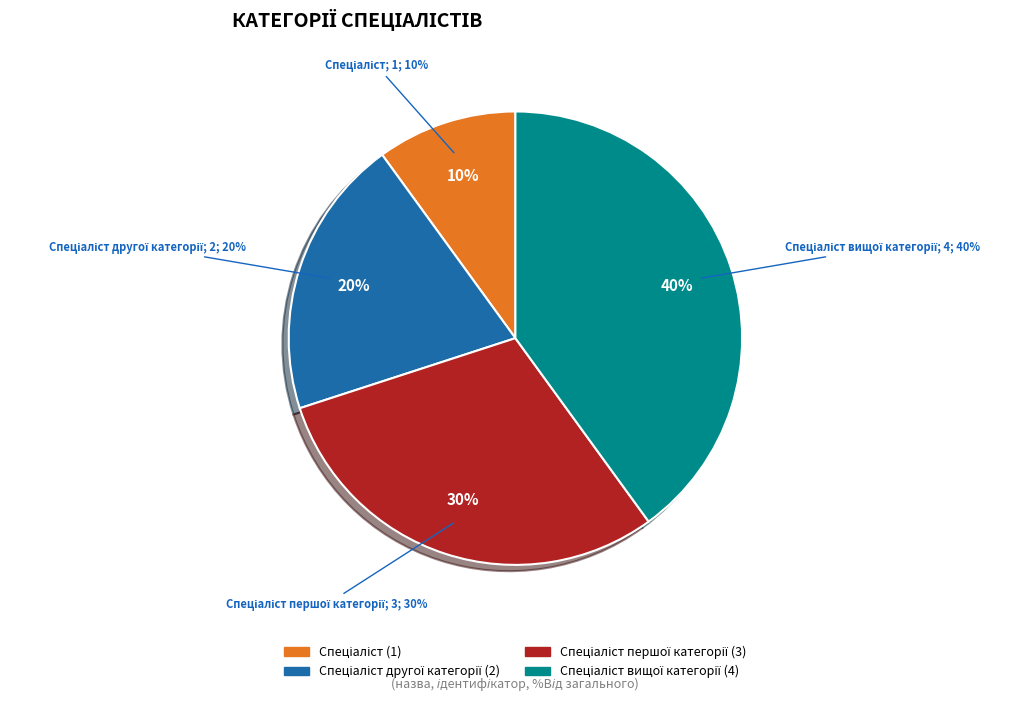

To the nearest percent, what portion does Спеціаліст другої категорії represent?

20%